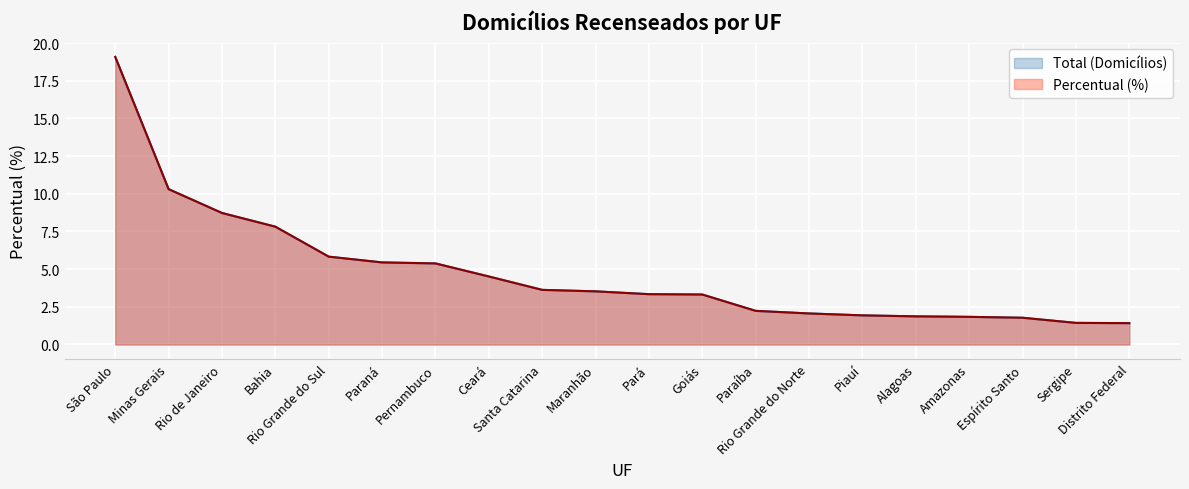

Count the number of categories in the chart.

20